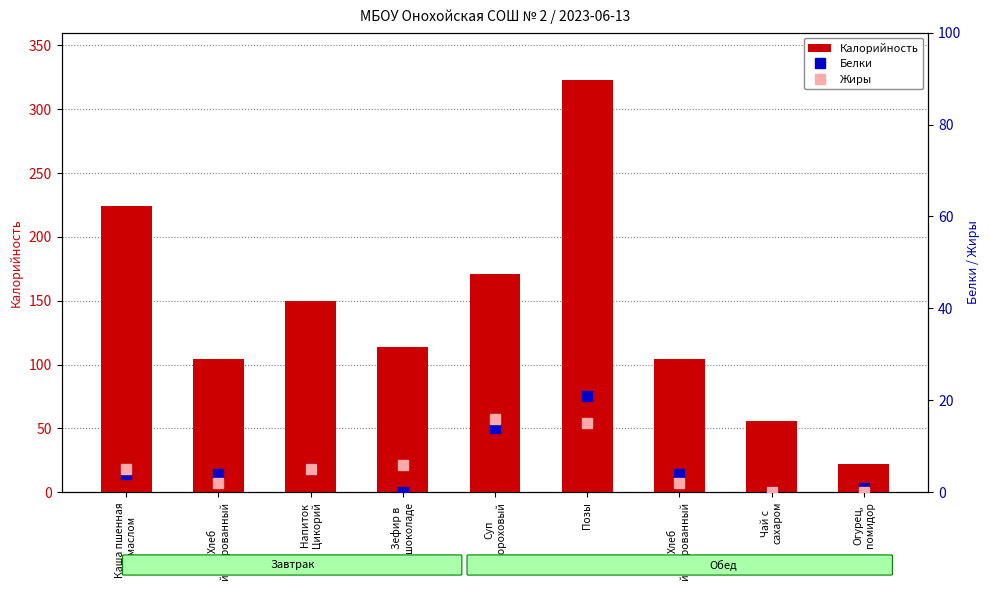

Which series has the widest spread of values?

Калорийность